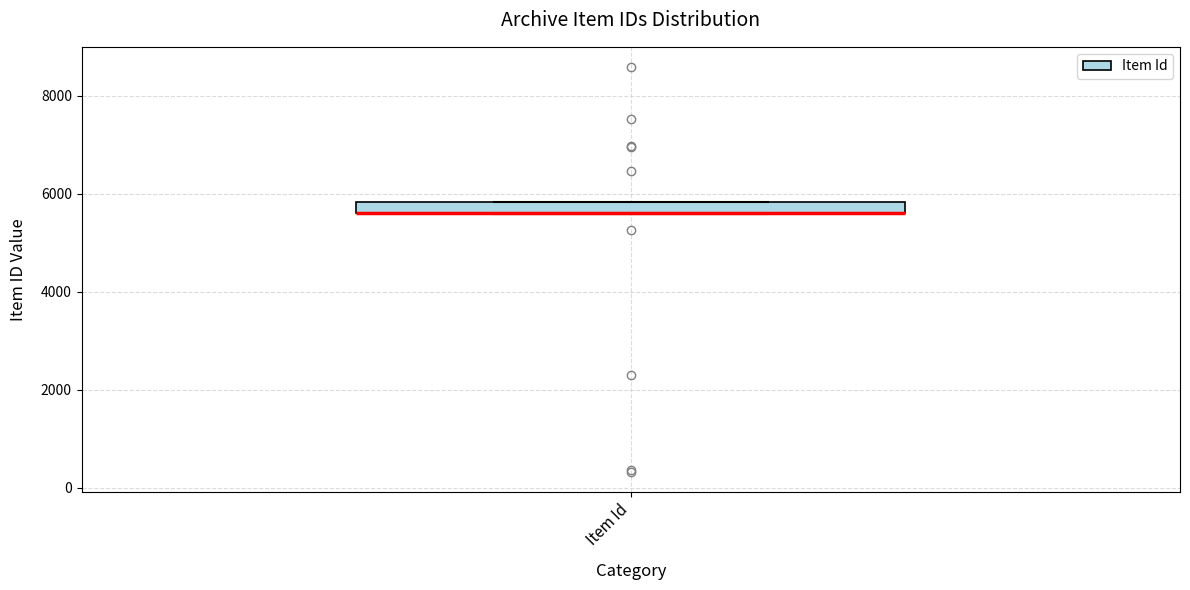

Where is the upper edge of the box for Item Id on the y-axis? The values are not printed on the chart, so give them approximately, as read against the axis.

5800